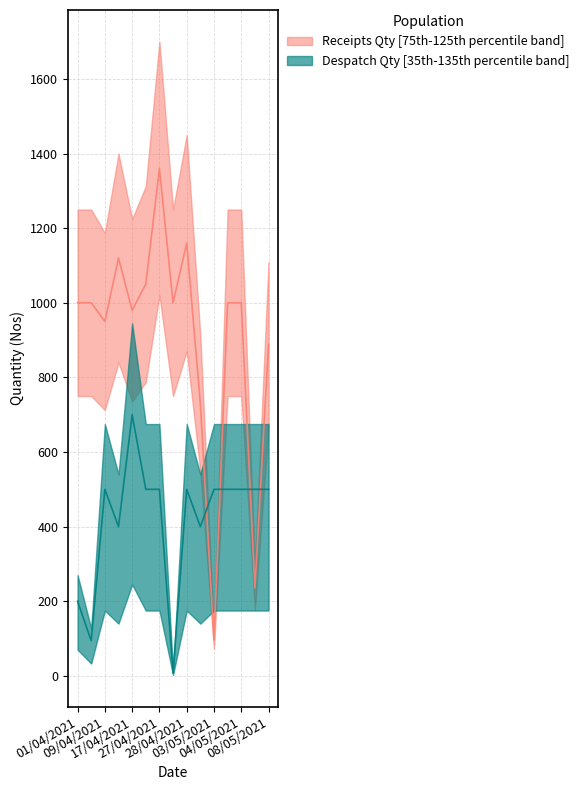

Is the value of despatch_qty at 28/04/2021 greater than the value of receipts_qty at 27/04/2021?

No